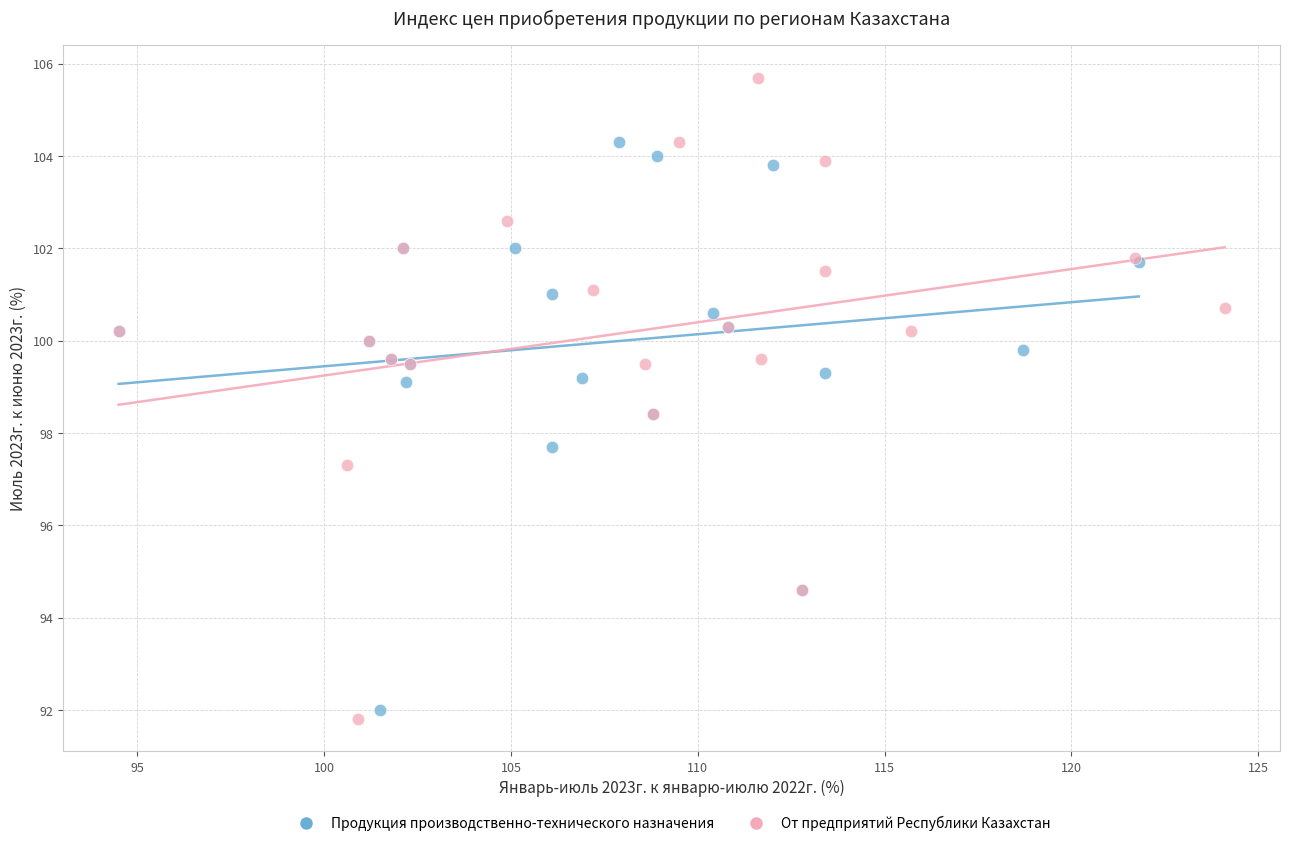

Which series has the widest spread of Y values?

От предприятий Республики Казахстан